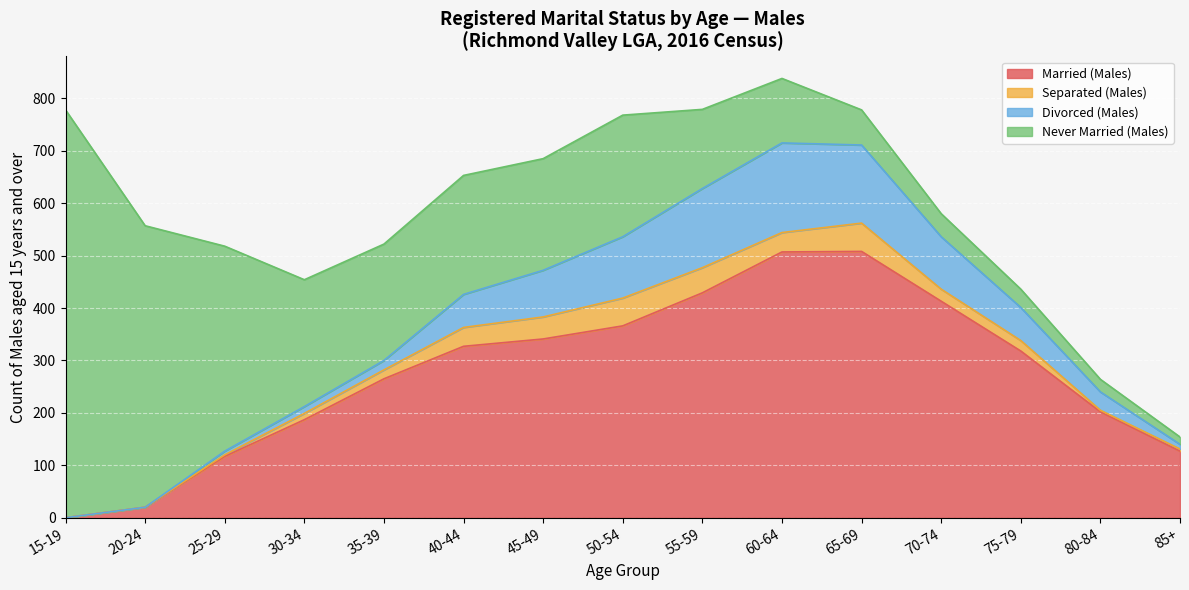

Count the number of categories in the chart.

15